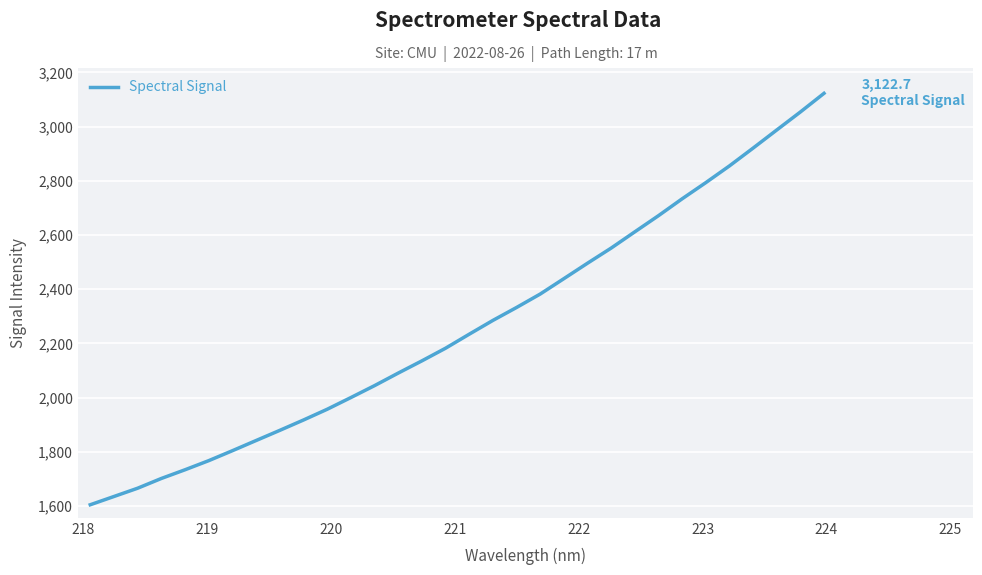

What is the greatest value displayed?

3122.7